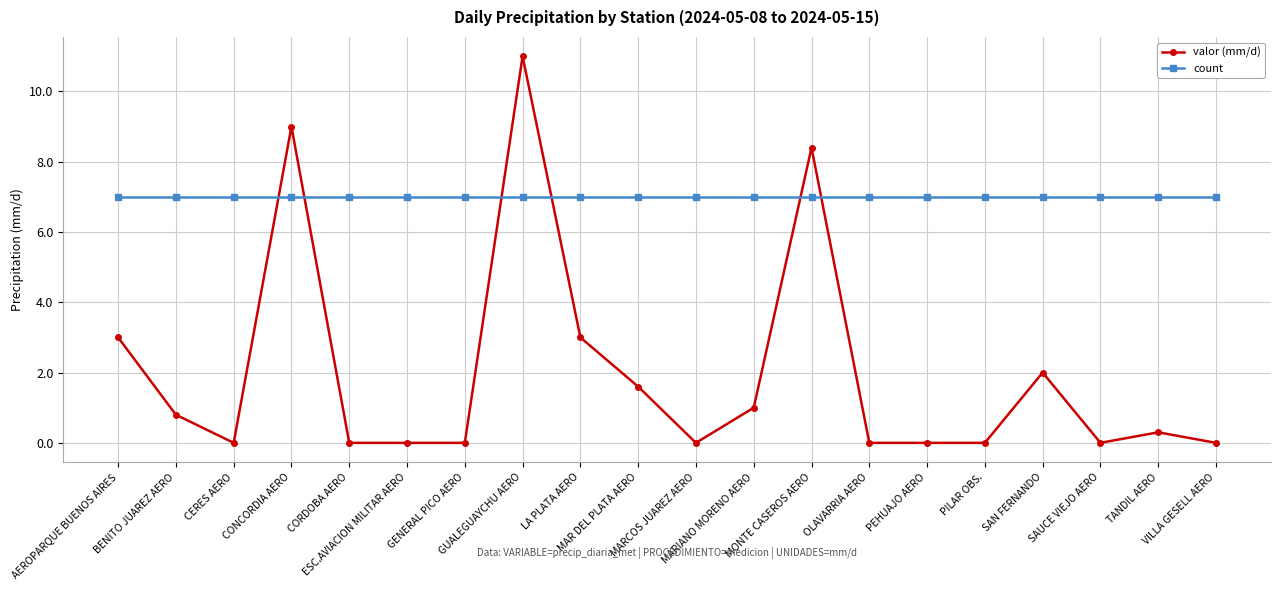

At how many categories does at least one series exceed 8?

3